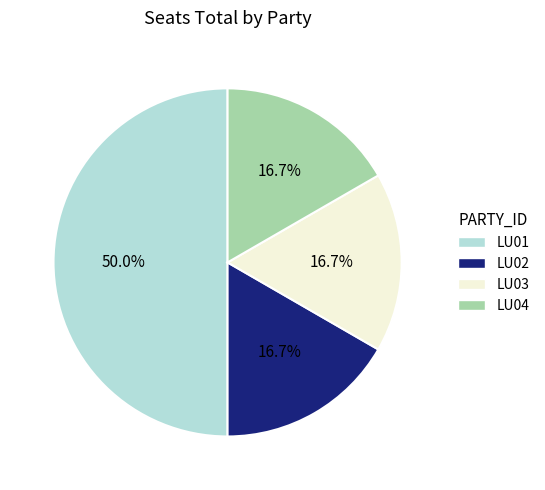

Approximately how many times larger is the value at LU01 compared to LU02?

3.0